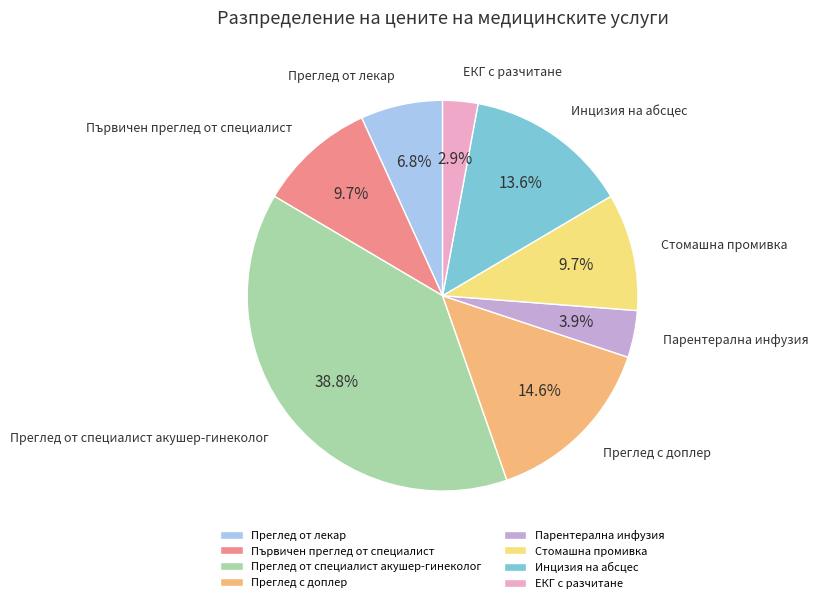

What is the ratio of the value at Преглед с доплер to the value at Инцизия на абсцес?

1.1